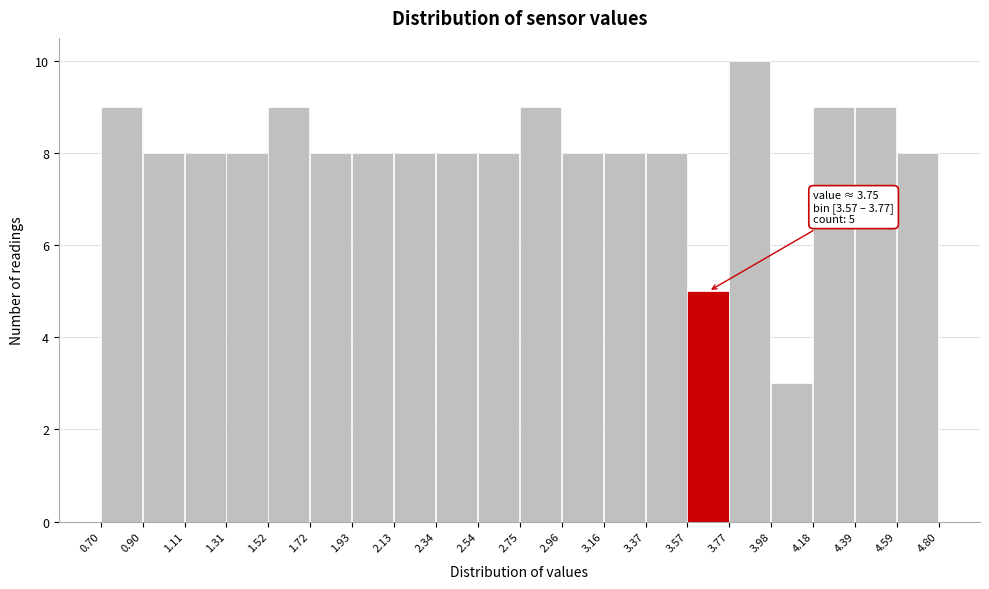

Which range on the x-axis has the tallest bar?

3.77 to 3.98